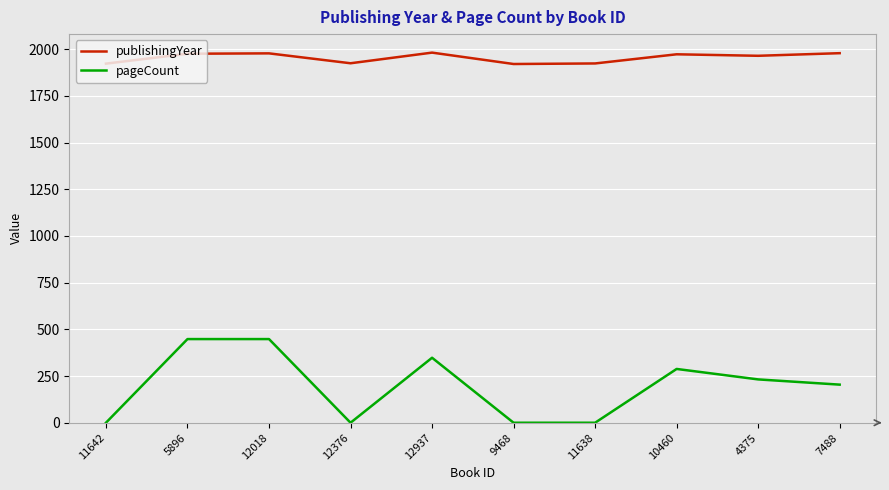

What is the difference between the second highest and minimum values in the pageCount series?

448